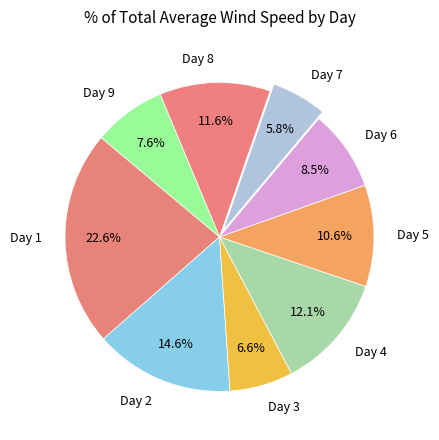

To the nearest percent, what is the difference between the largest and smallest slice percentages?

17%